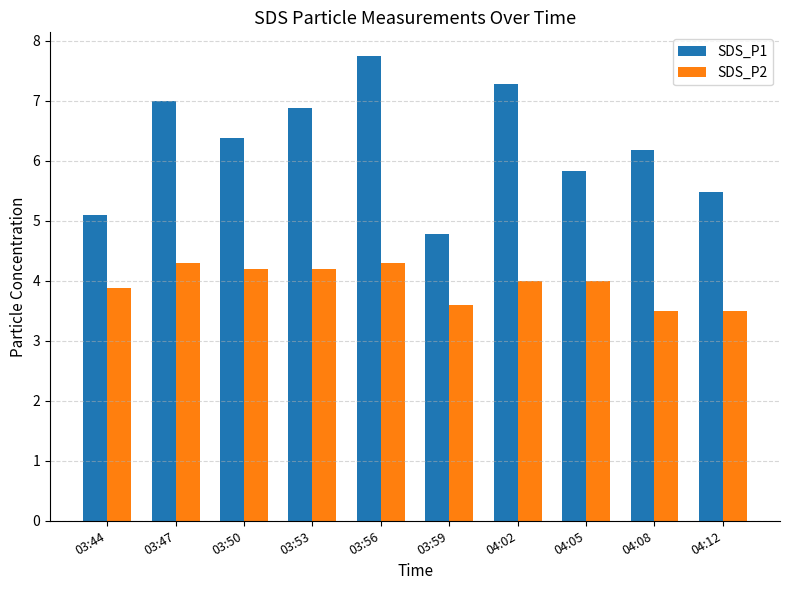

What is the smallest value displayed?

3.5